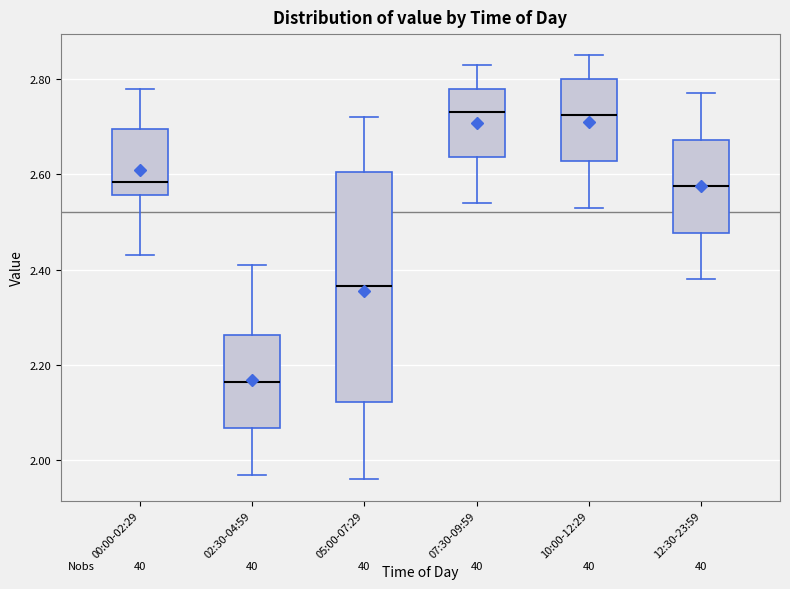

Which box is the tallest, from its lower edge to its upper edge?

05:00-07:29